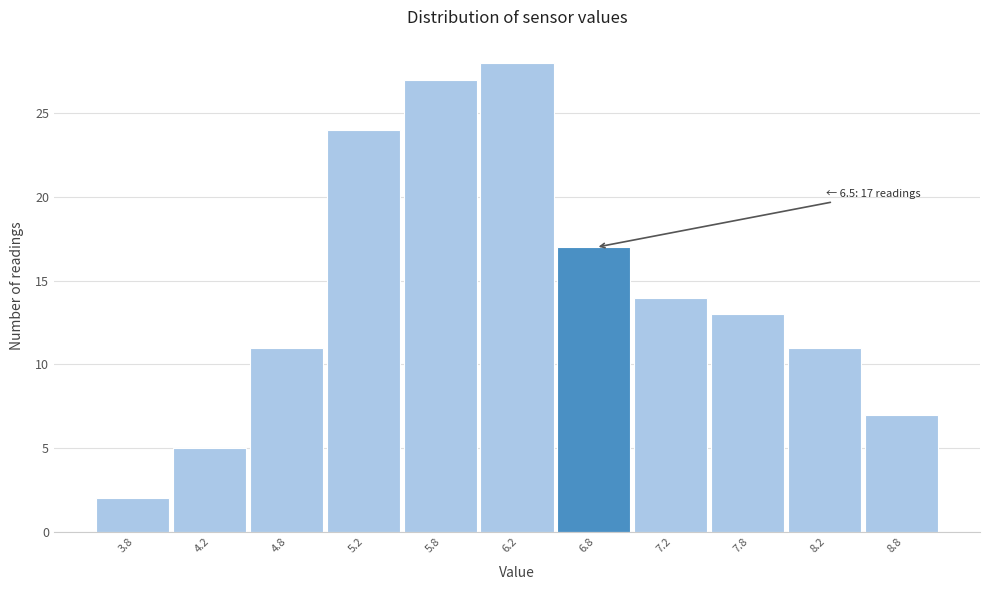

Over which range of the x-axis is the bar tallest?

6.0 to 6.5